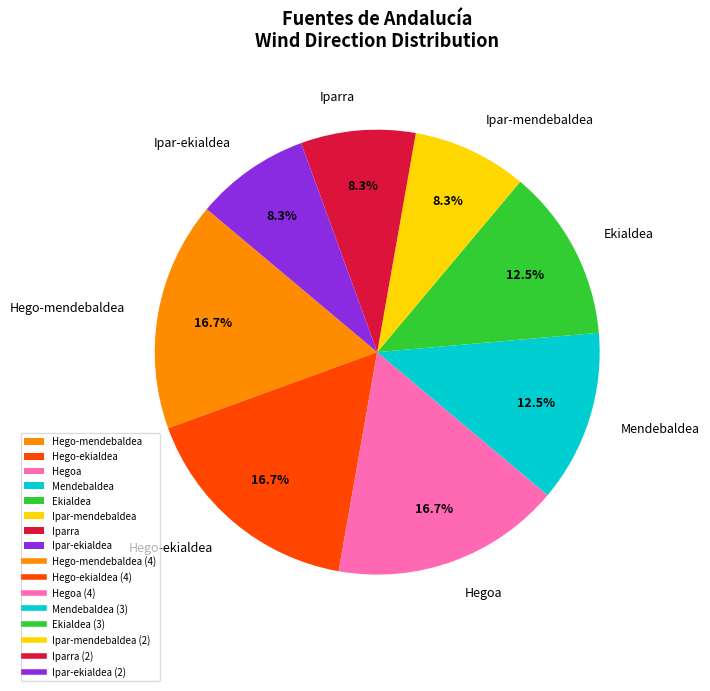

Which has a higher value, Hegoa or Mendebaldea?

Hegoa